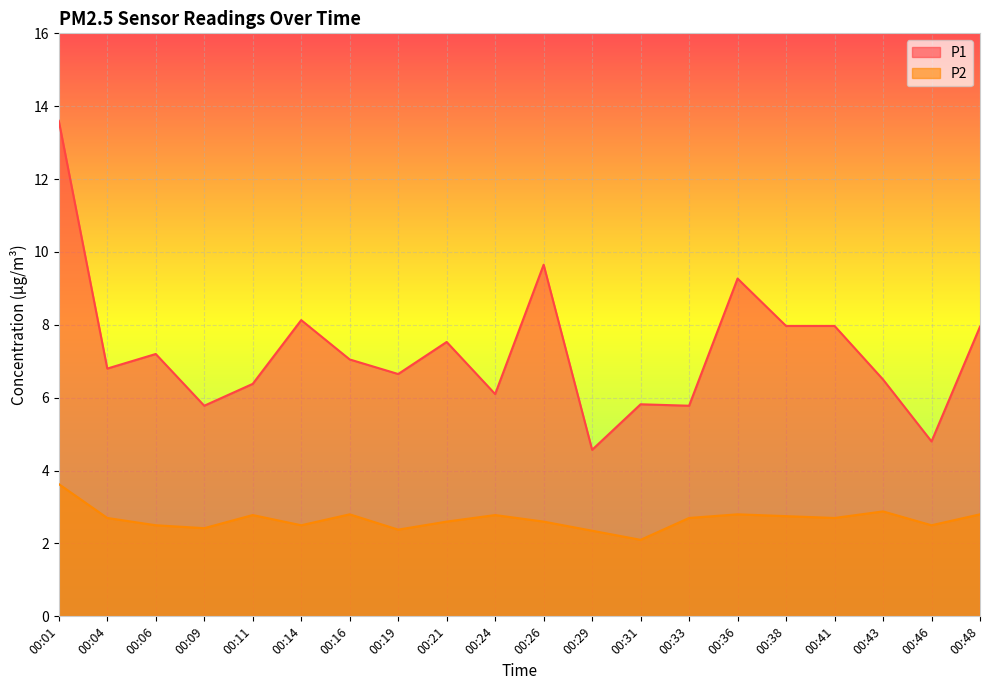

What is the difference between the maximum and minimum values in the P1 series?

9.0